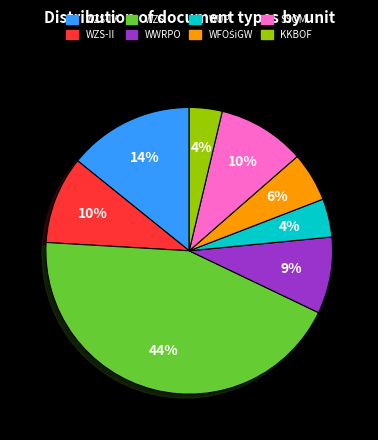

To the nearest percent, what is the difference between the largest and smallest slice percentages?

40%